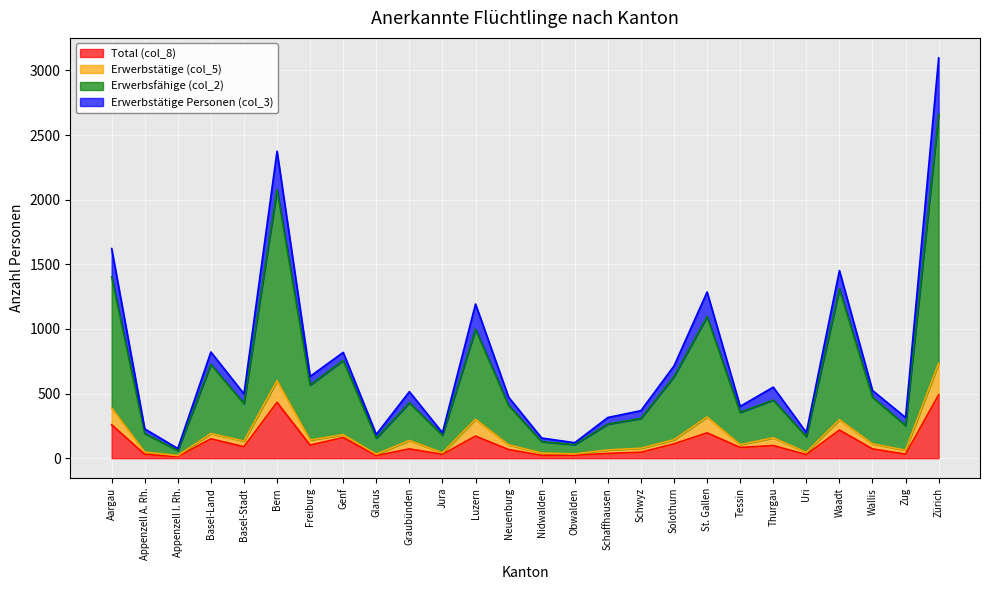

What are all the series names shown in the legend?

Total (col_8), Erwerbstätige (col_5), Erwerbsfähige (col_2), Erwerbstätige Personen (col_3)